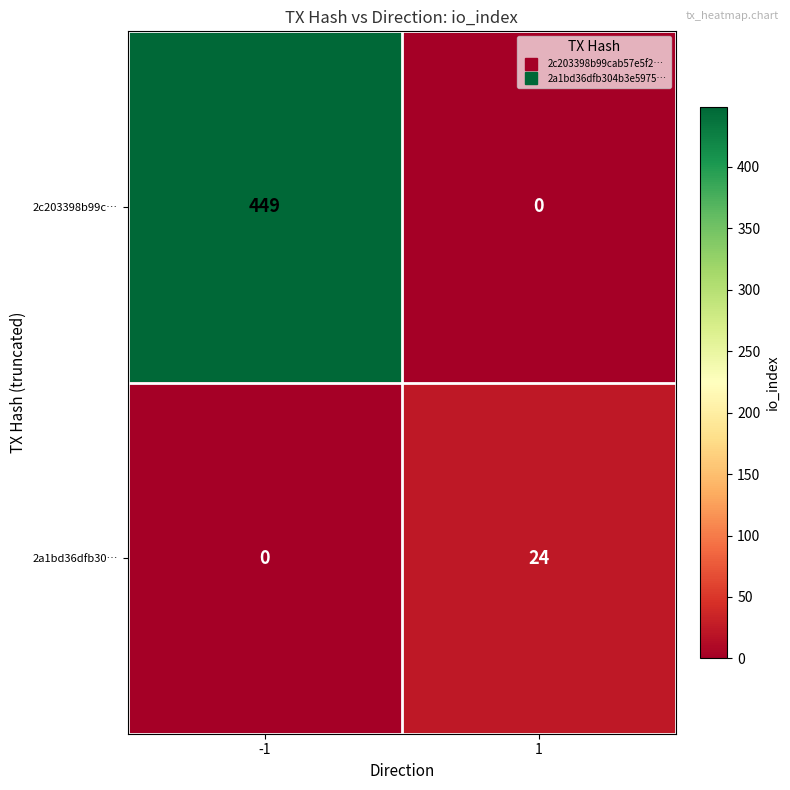

At 1, list the series in order from largest to smallest.

2a1bd36dfb30…, 2c203398b99c…